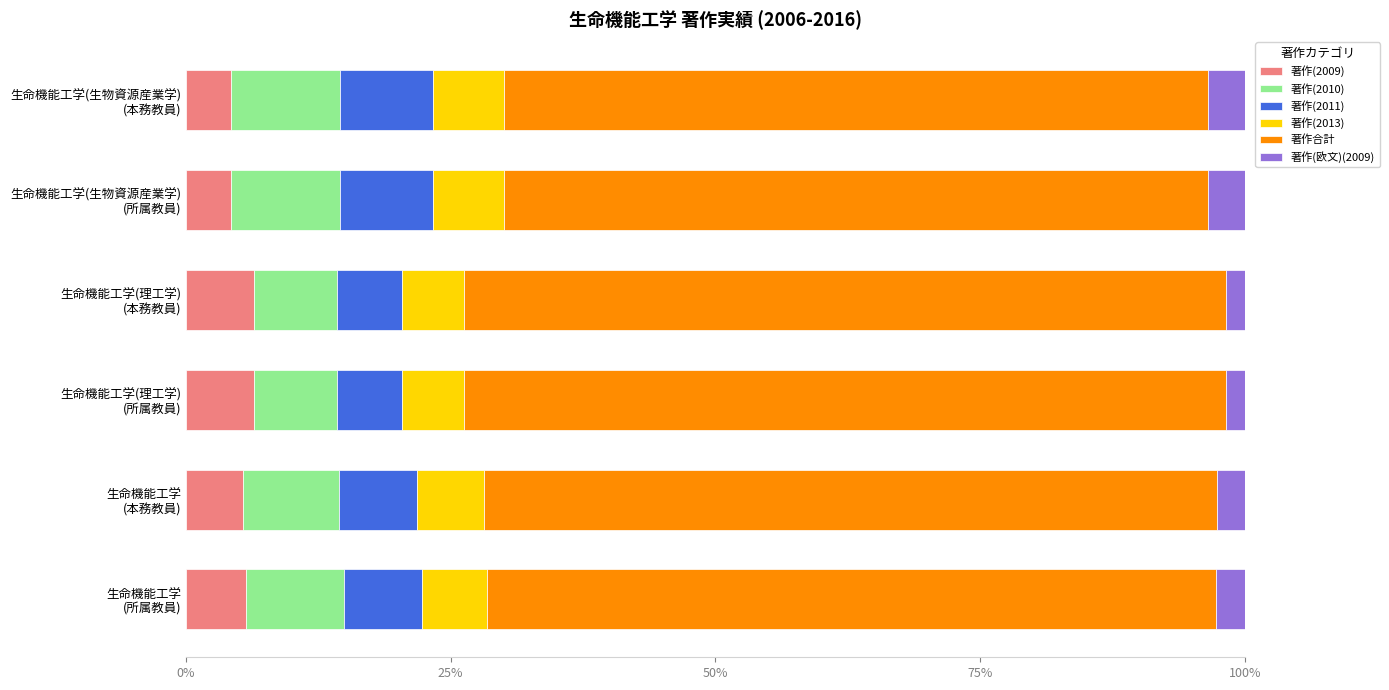

What is the maximum value for 著作(2009)?

6.4